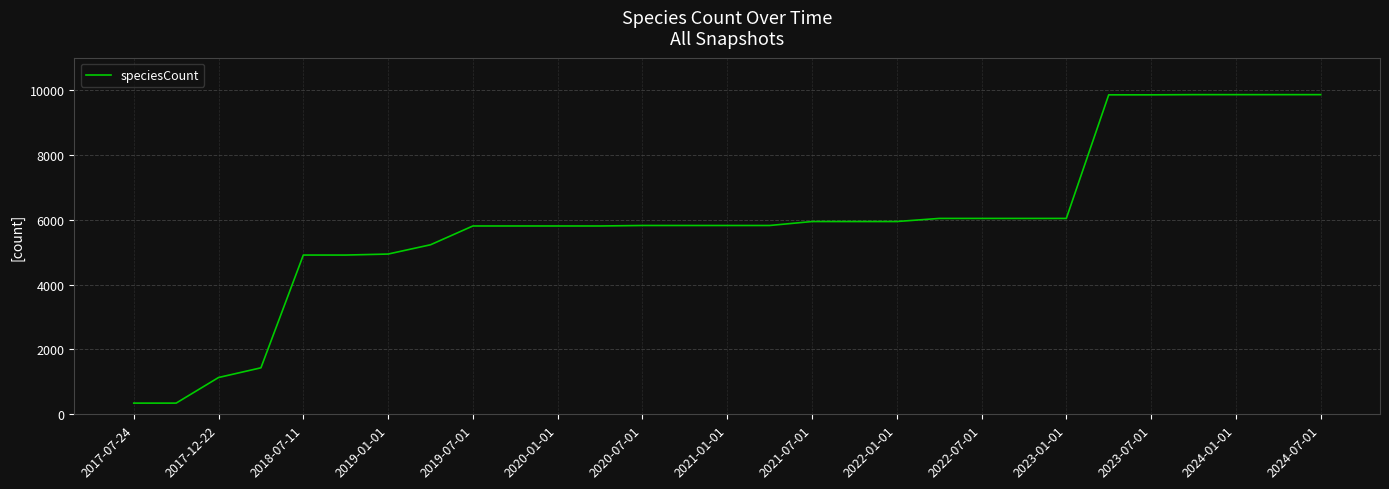

What is the difference between the maximum and minimum values?

9515